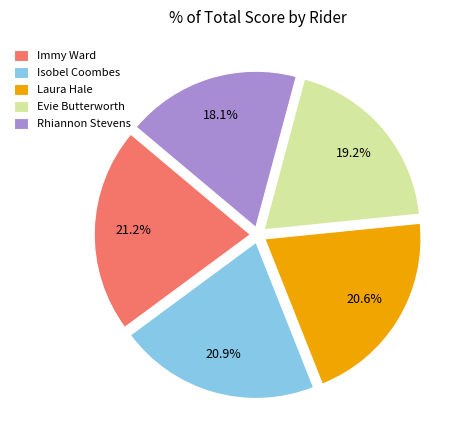

Between Laura Hale and Evie Butterworth, which is larger?

Laura Hale